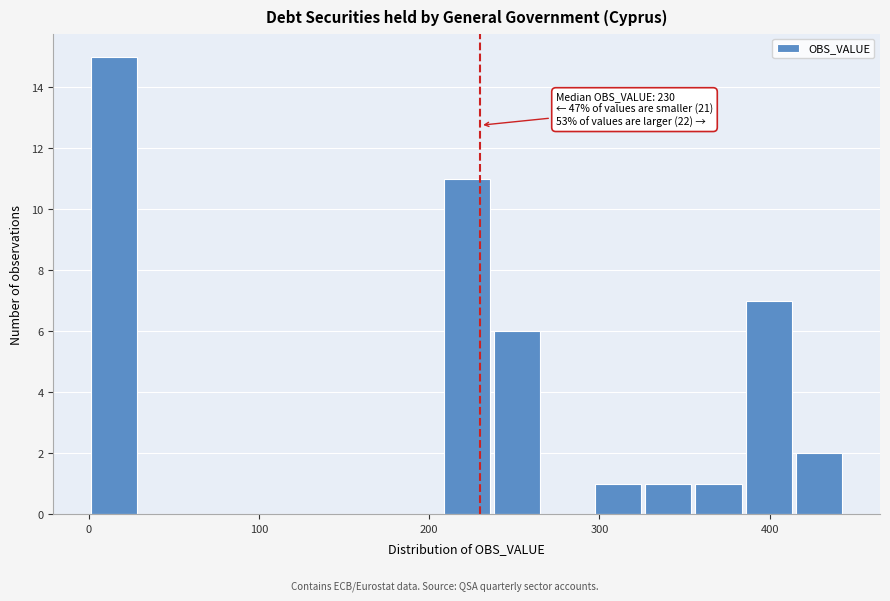

Around what value on the x-axis is the tallest bar? Give the approximate position of its centre, as read against the axis.

10